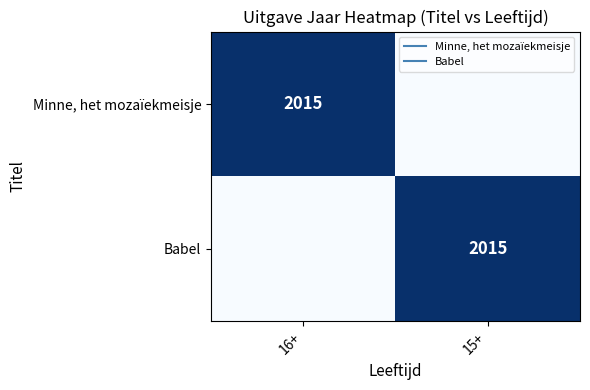

What is the greatest value displayed?

2015